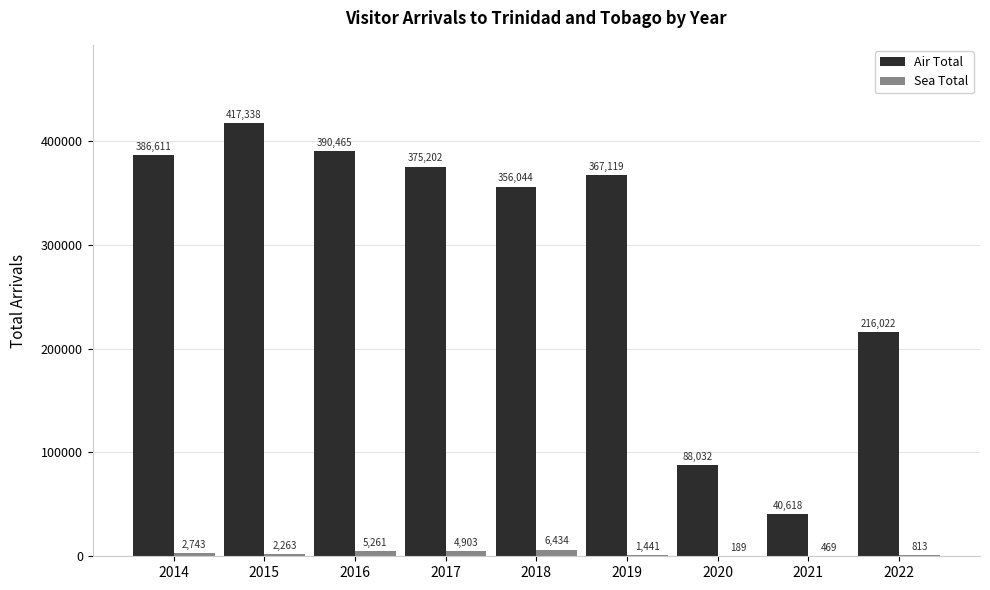

Where does the Air Total series first go above 367119?

2014